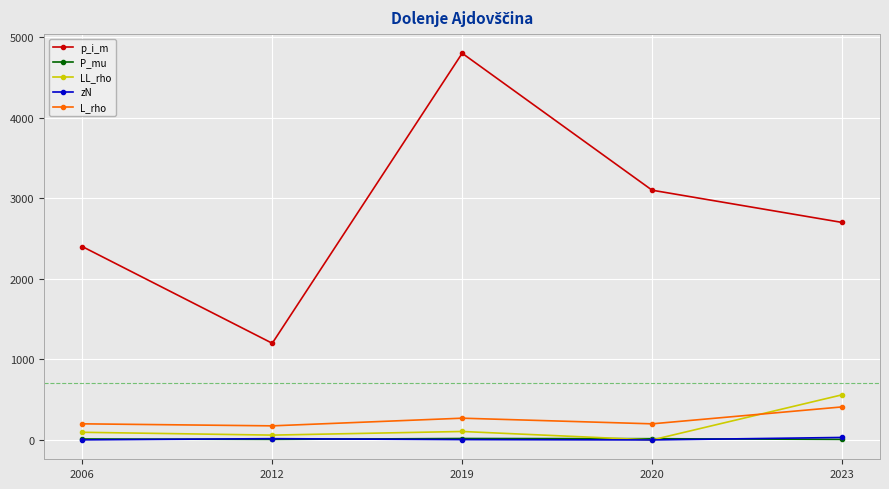

What is the highest value of the L_rho series?

410.0